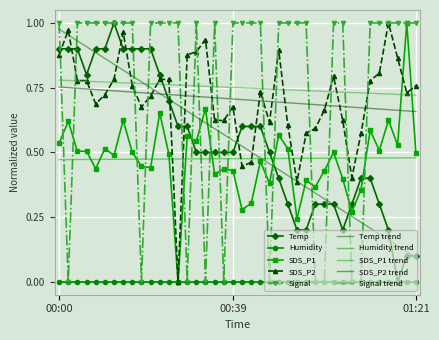

In SDS_P2, how many points are higher than both neighbors (excluding endpoints)?

8